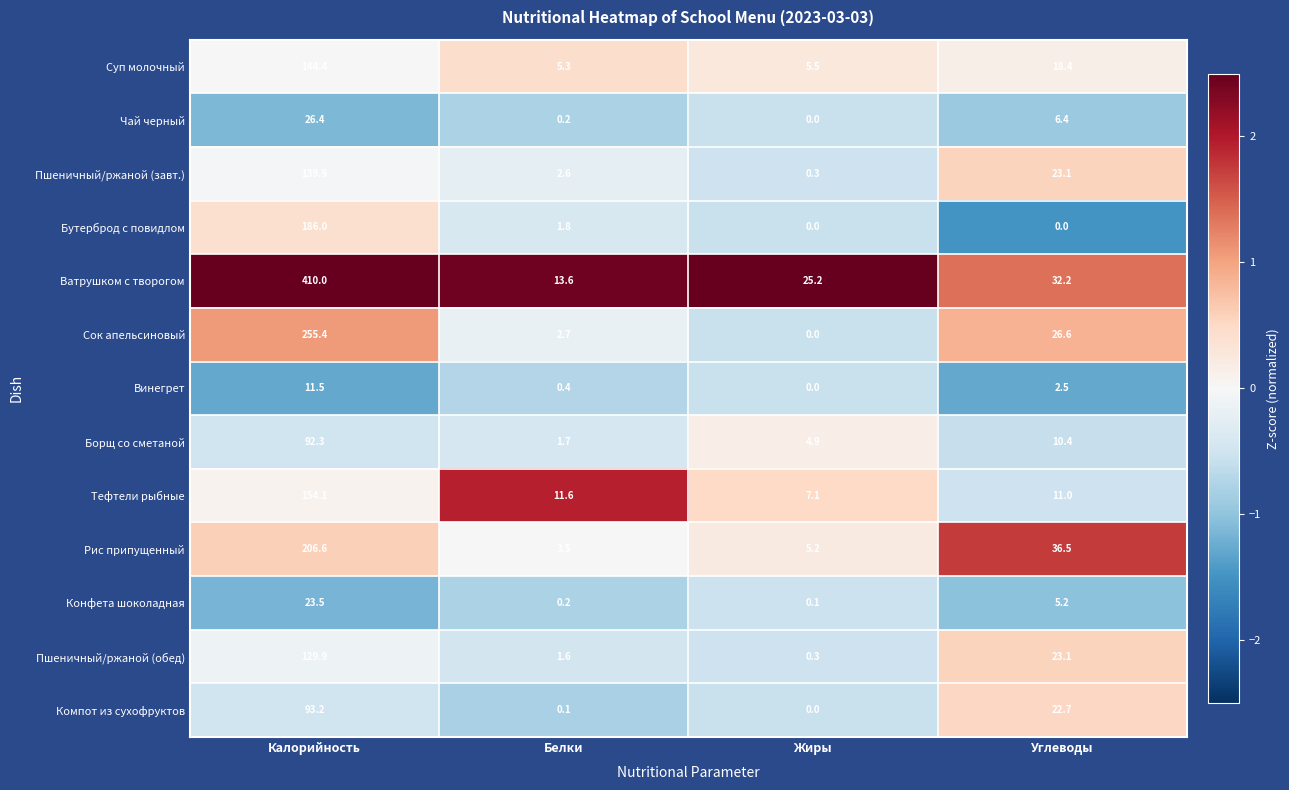

The value of Бутерброд с повидлом at Жиры is 126.4. True or false?

False